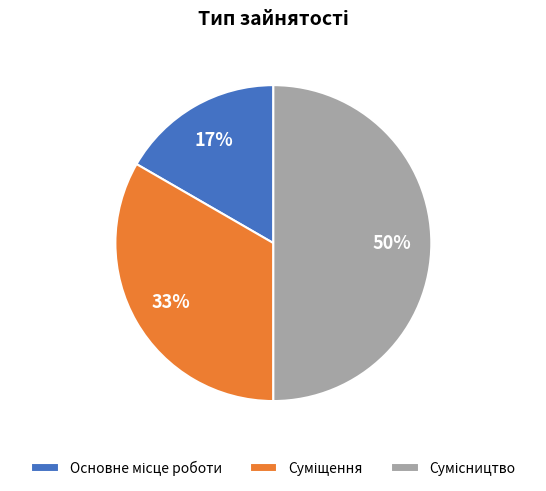

To the nearest percent, what is the difference between the largest and smallest slice percentages?

33%